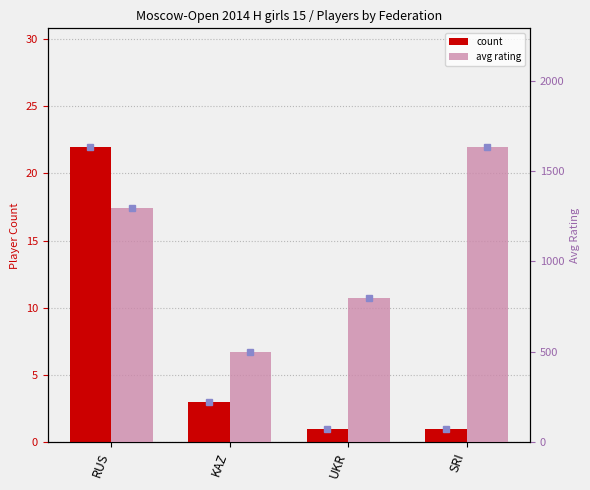

Is it true that count equals 30 at RUS?

False